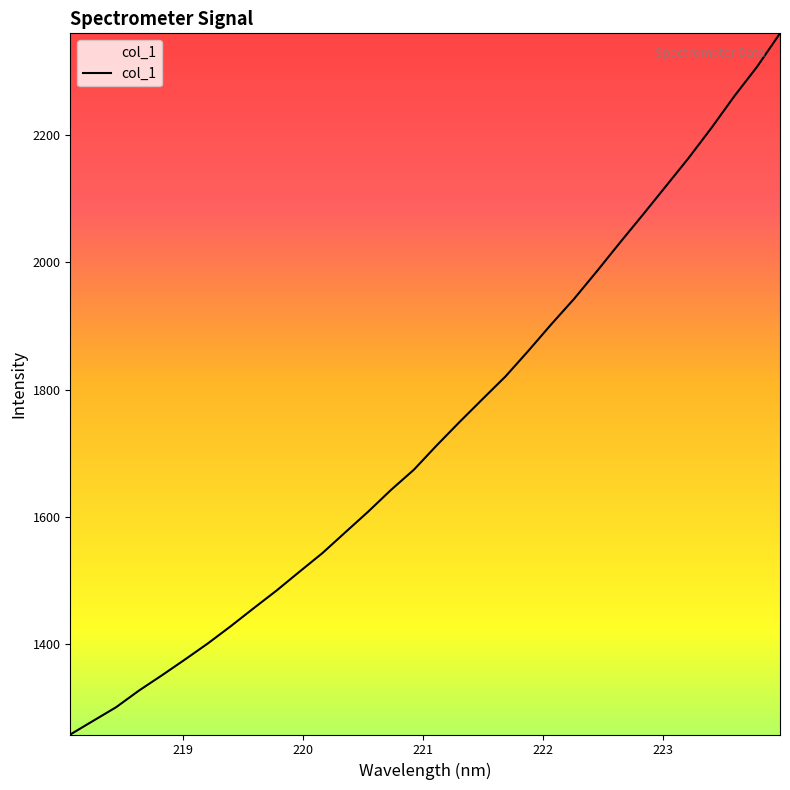

What is the smallest value displayed?

1257.7